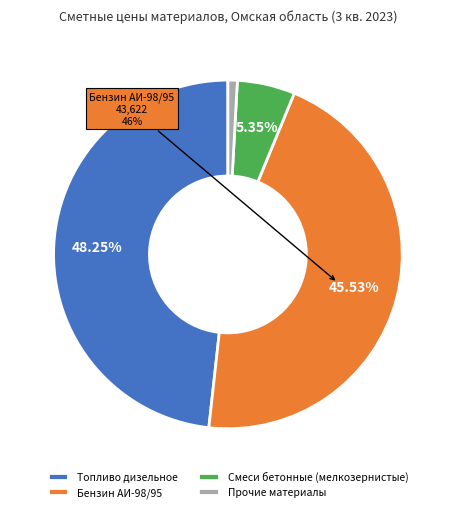

Does any single category account for the majority?

No